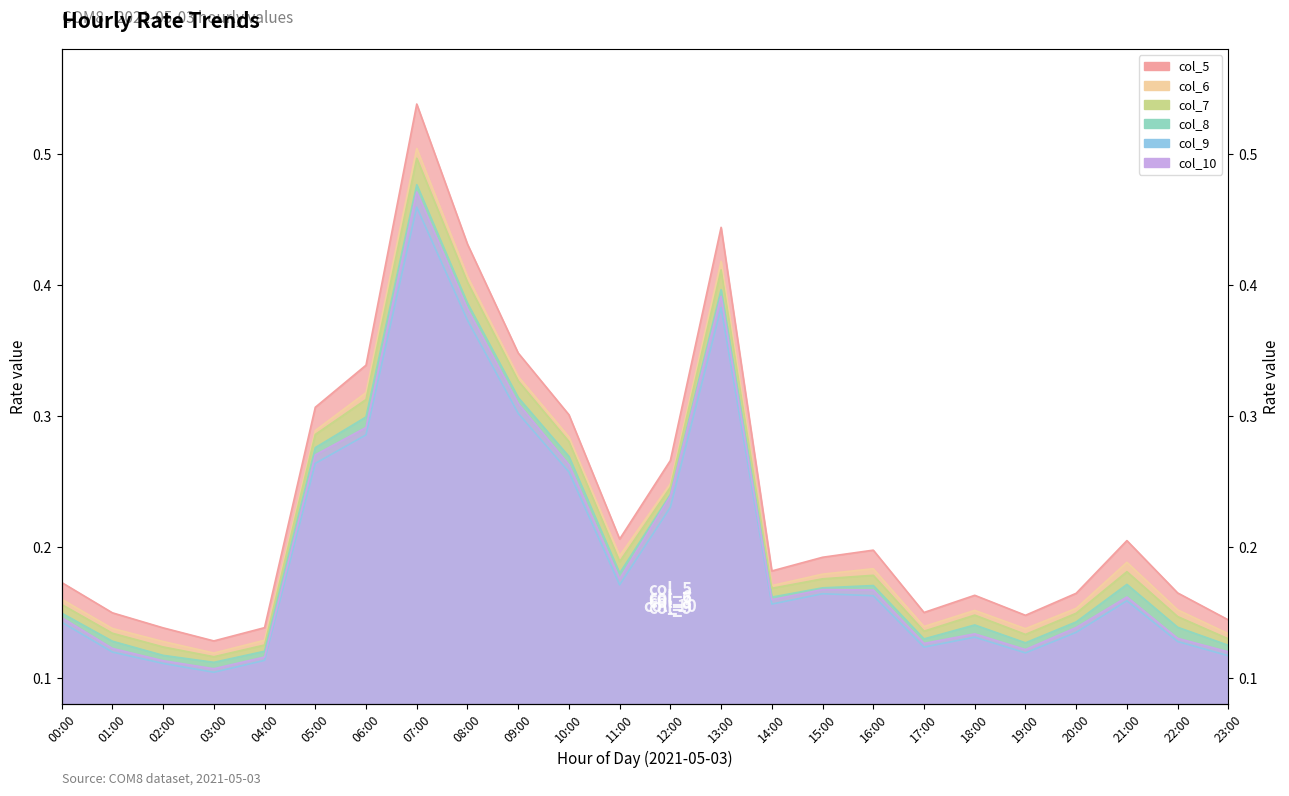

What is the label of the 18th point from the left?

17:00